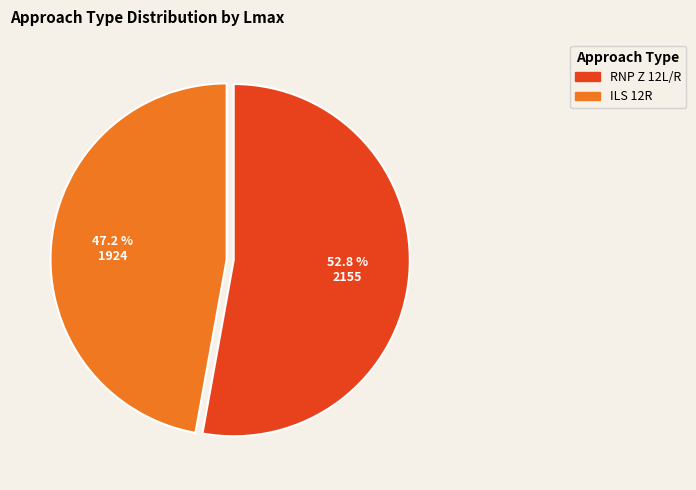

Which slice represents more than half of the pie?

RNP Z 12L/R